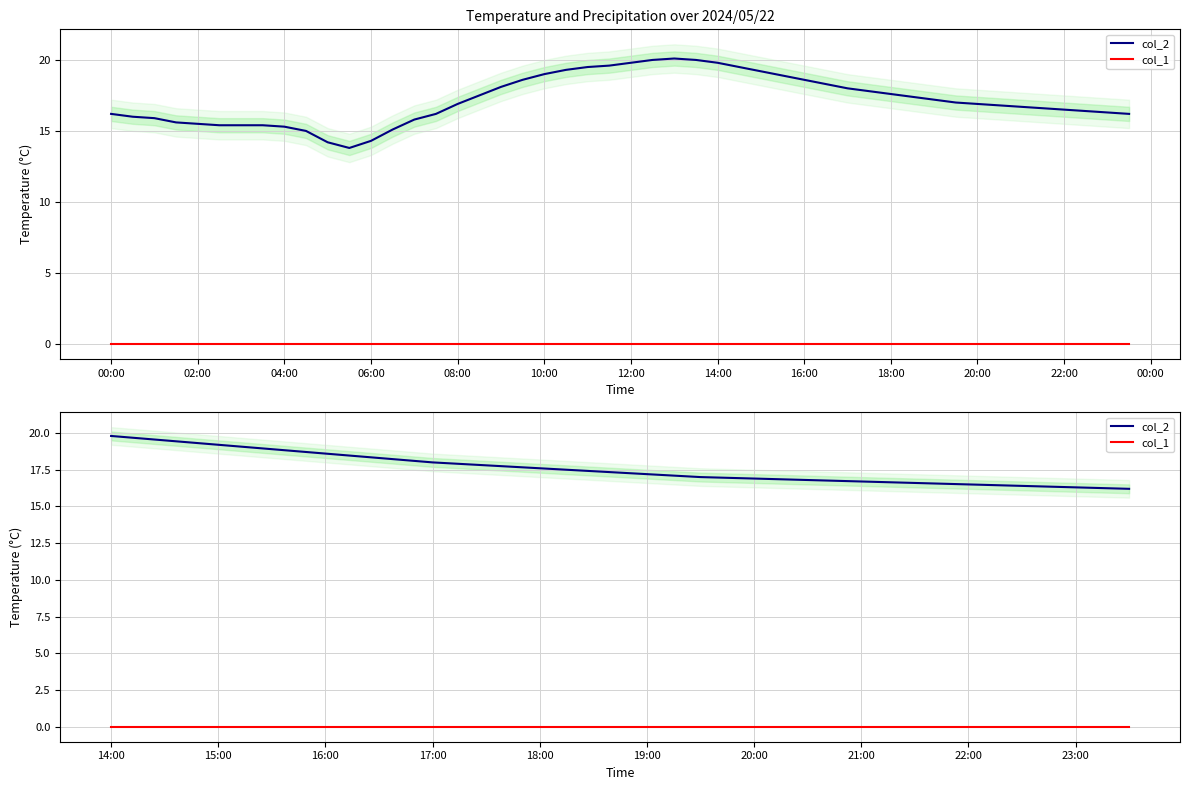

At which label is col_1 closest to 0?

14:00